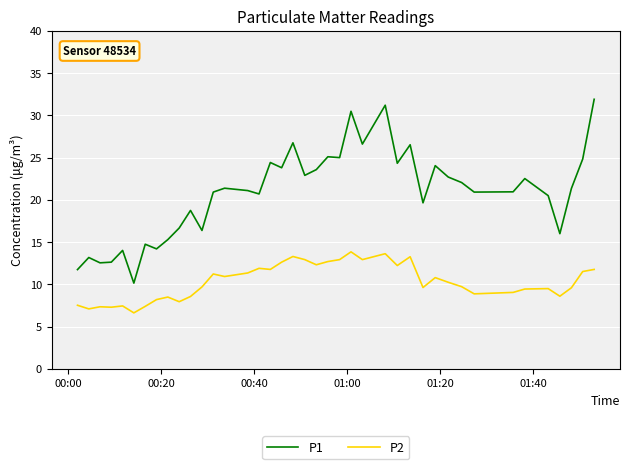

How many lines are shown in the chart?

2